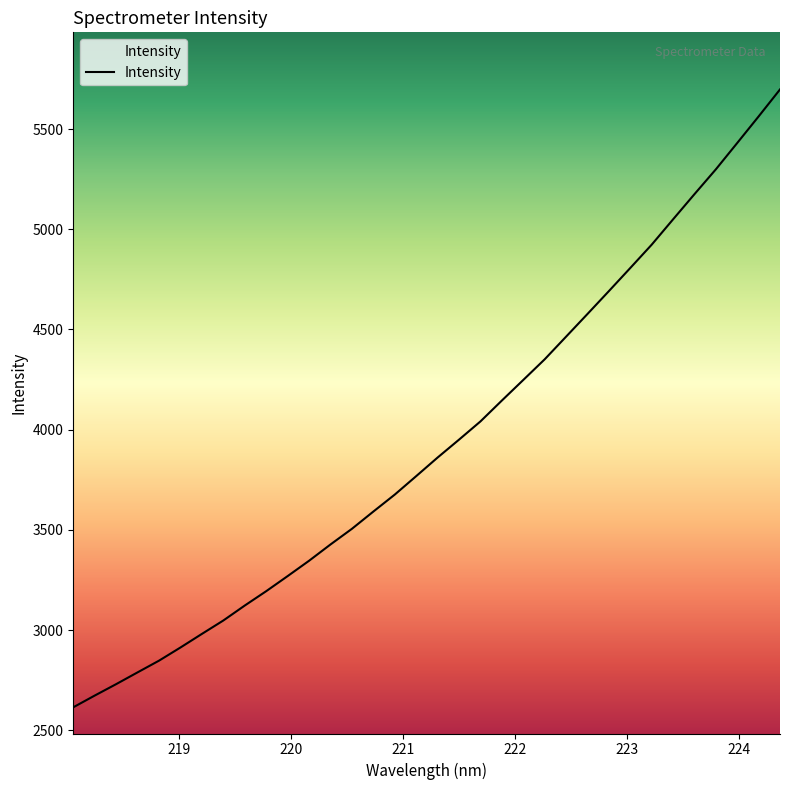

Count the number of categories in the chart.

34